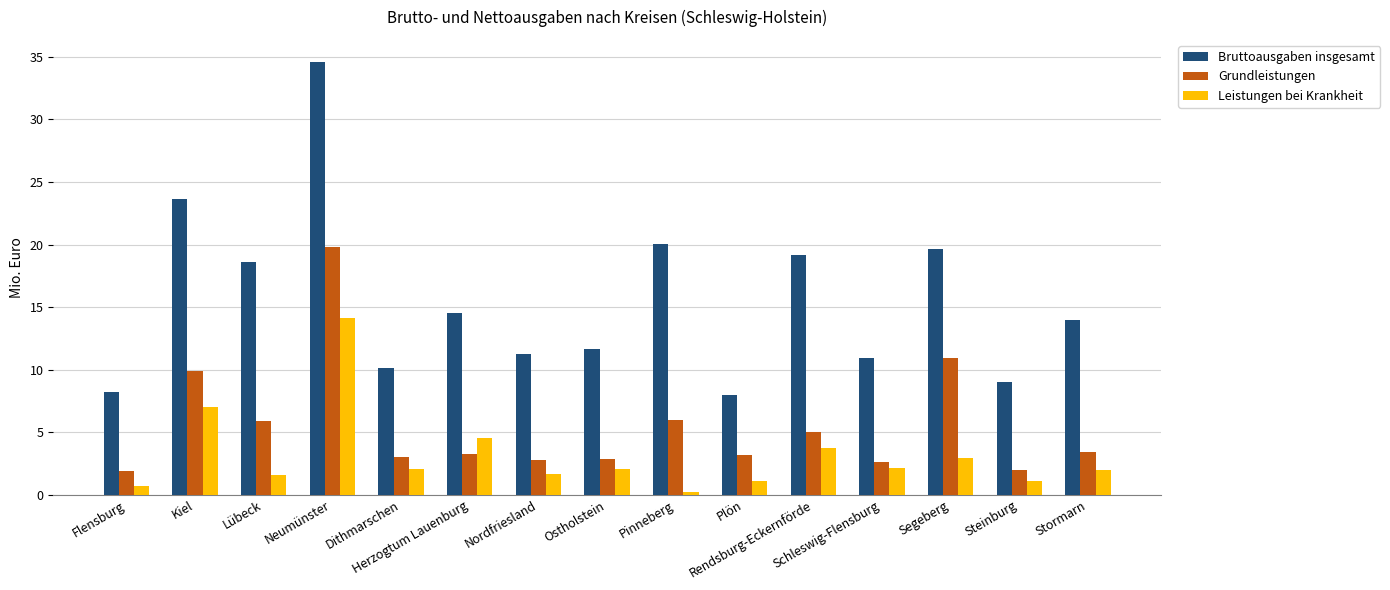

How many groups of bars are there?

15